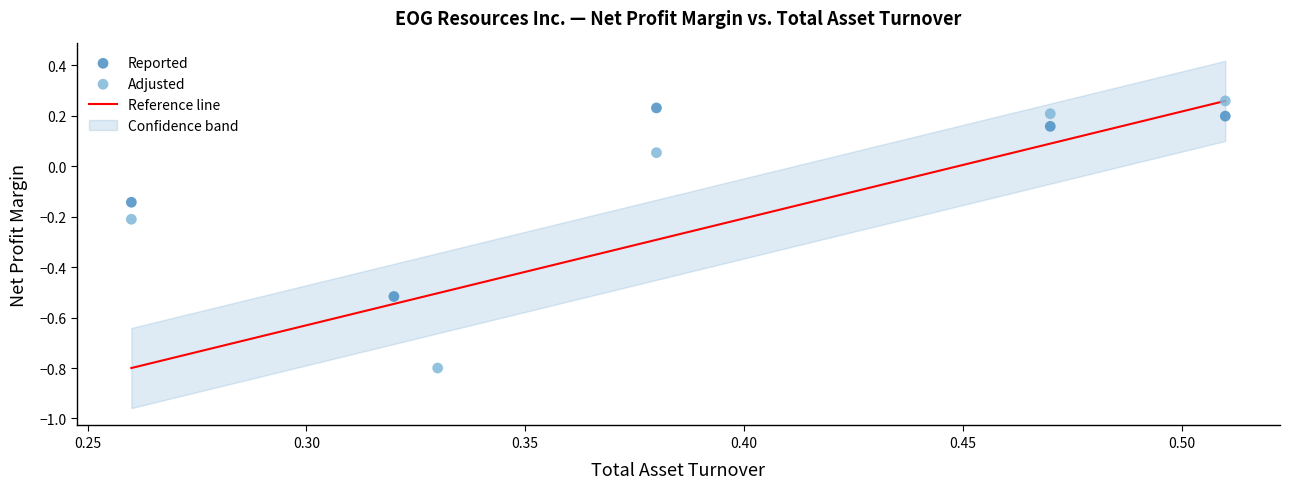

Which series reaches the minimum Y coordinate?

Adjusted